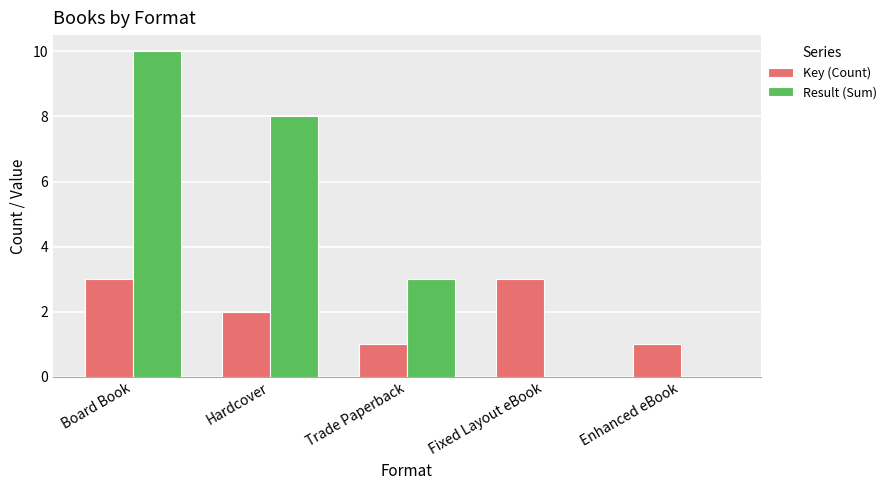

Are the bars grouped side by side (vs. stacked)?

Yes